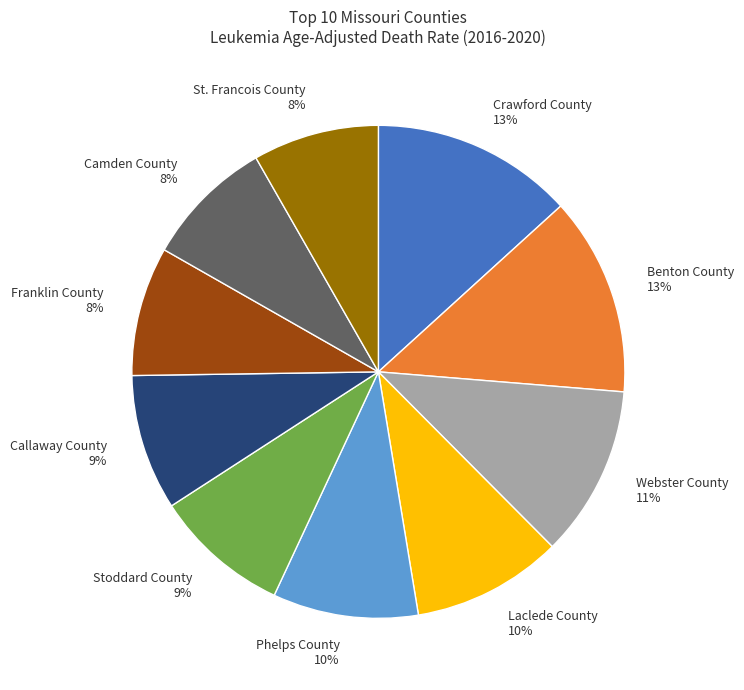

Is there a majority slice in this chart?

No